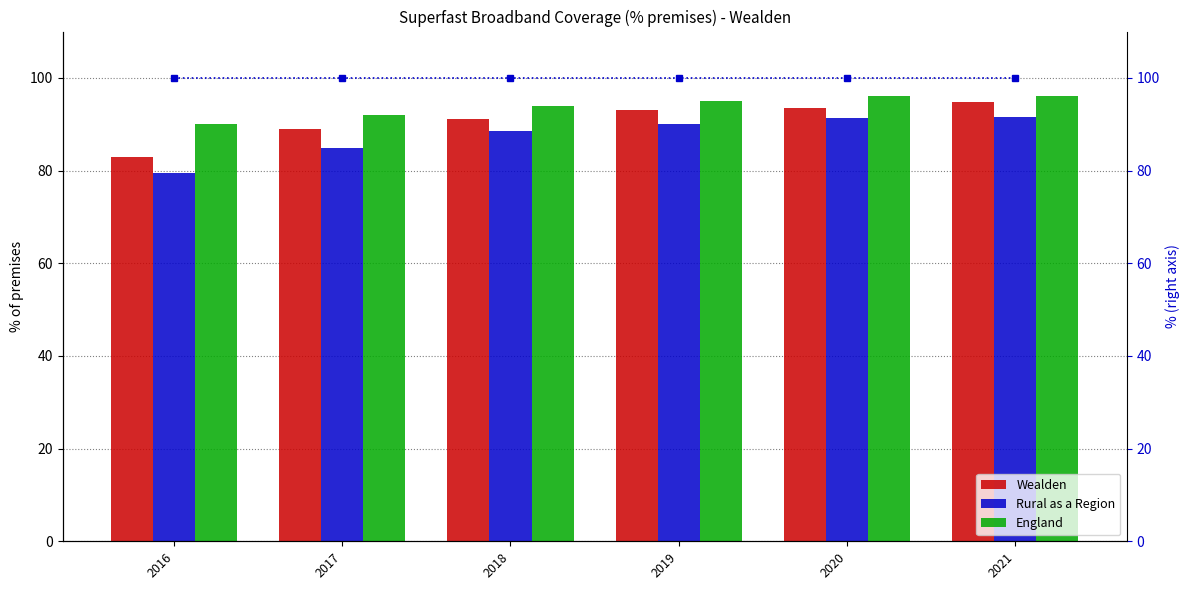

Is the value of Coverage target (100%) at 2016 greater than the value of Wealden at 2021?

Yes